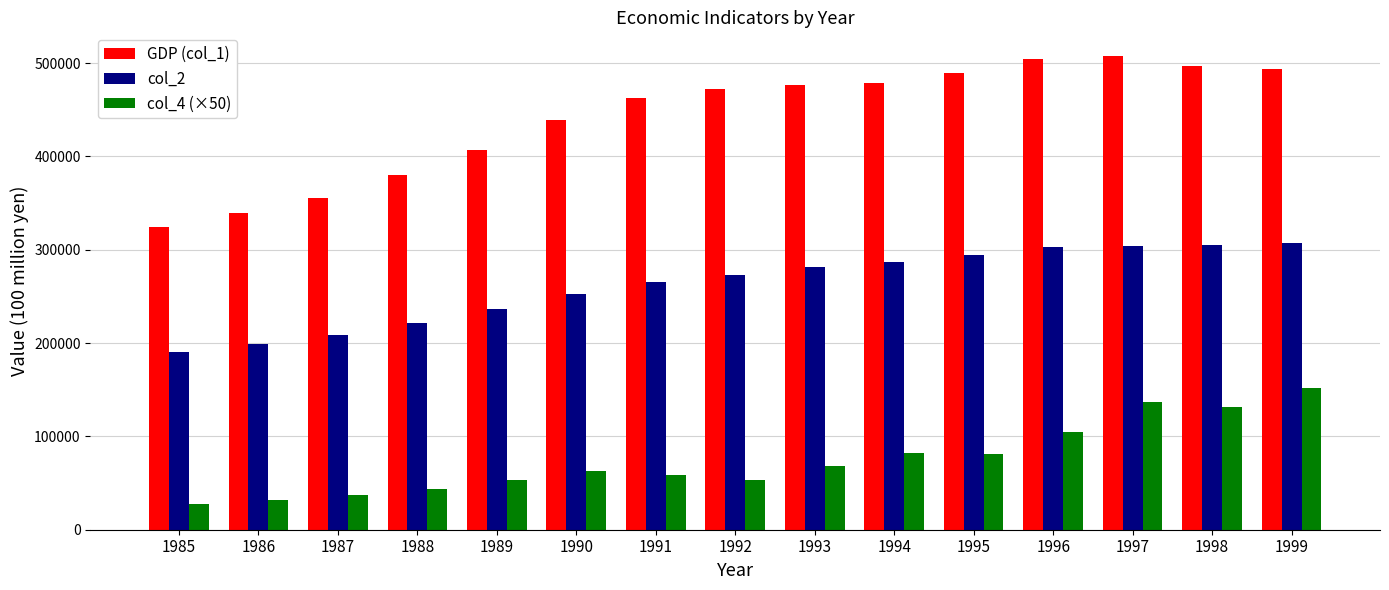

The GDP (col_1) series shows 355522 at 1987. True or false?

True